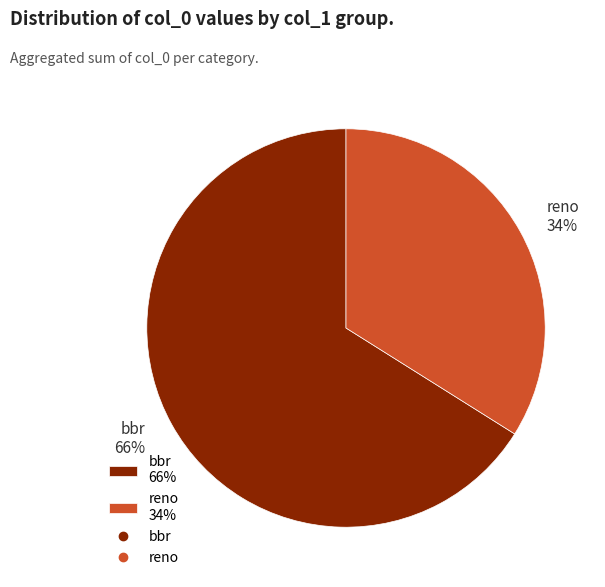

Is it true that bbr 66% is 78% of the pie?

False